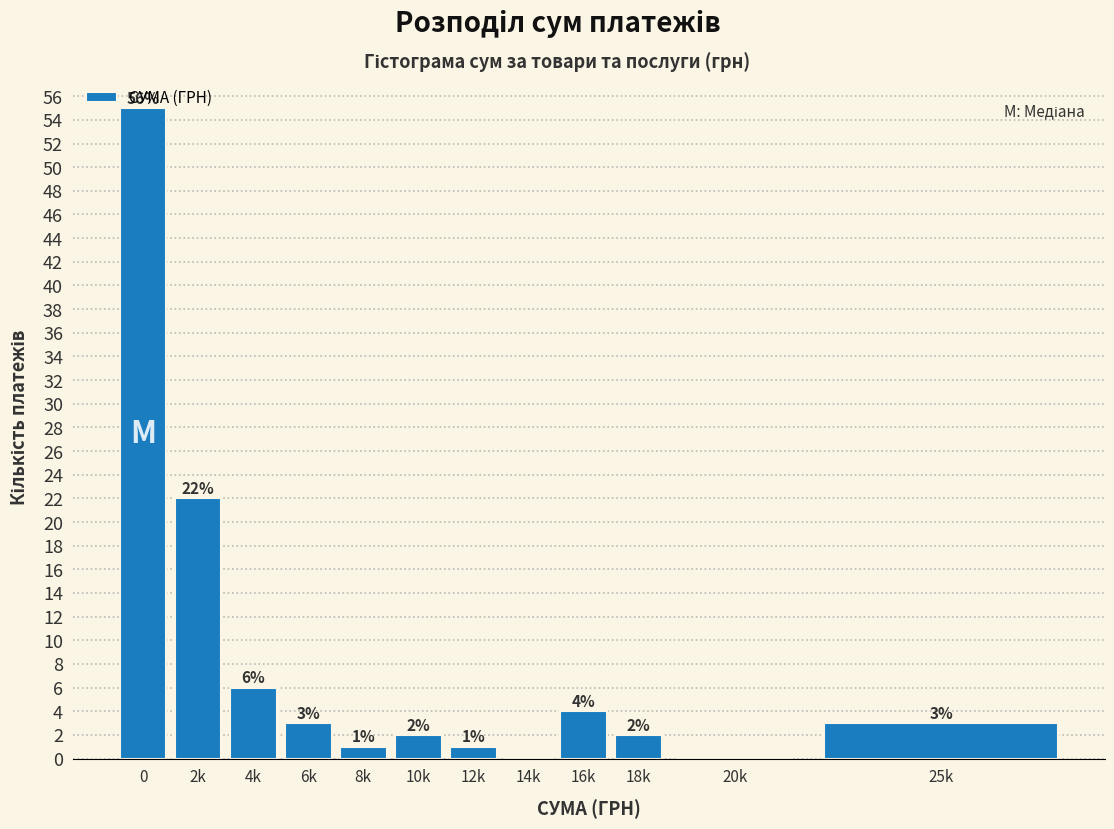

At which label is the value closest to 27?

2k